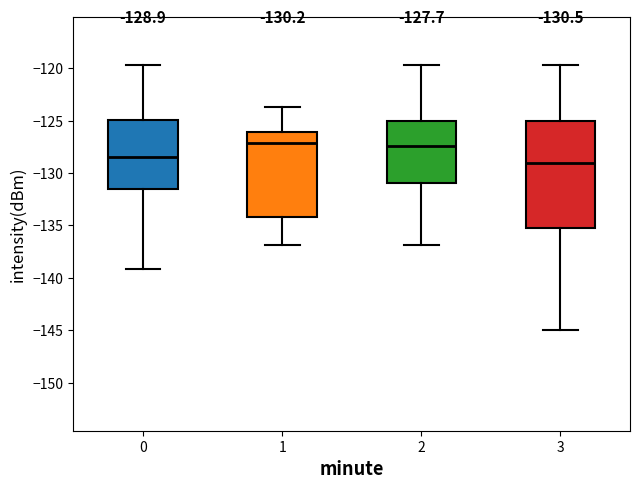

Comparing the boxes themselves (not the whiskers), which one is the tallest?

3